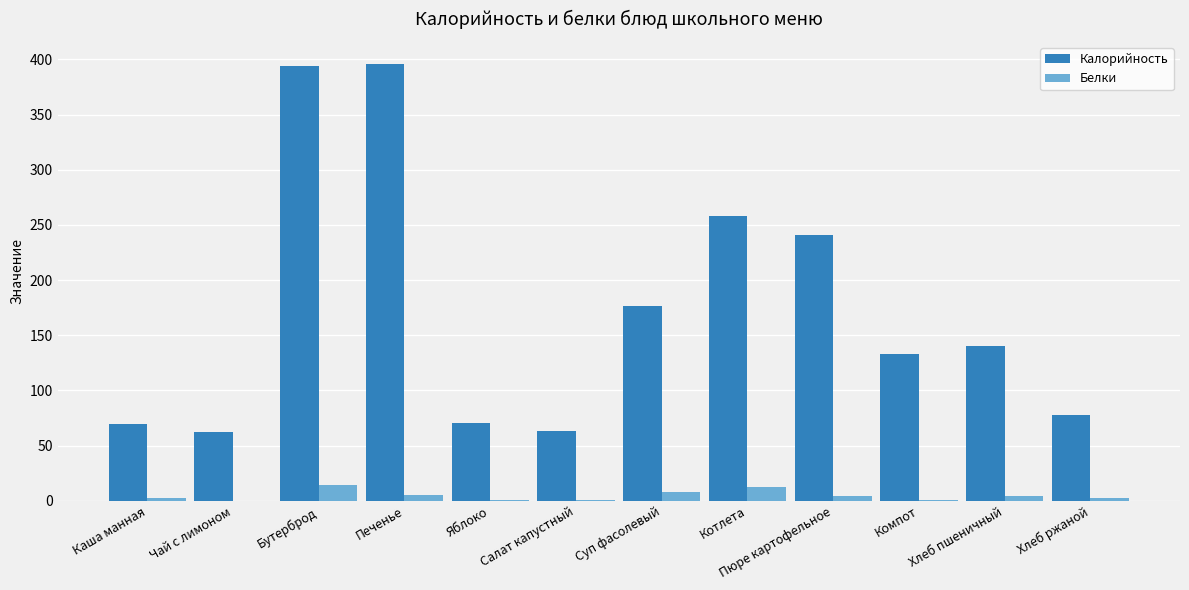

Is it true that Калорийность equals 19.9 at Хлеб ржаной?

False